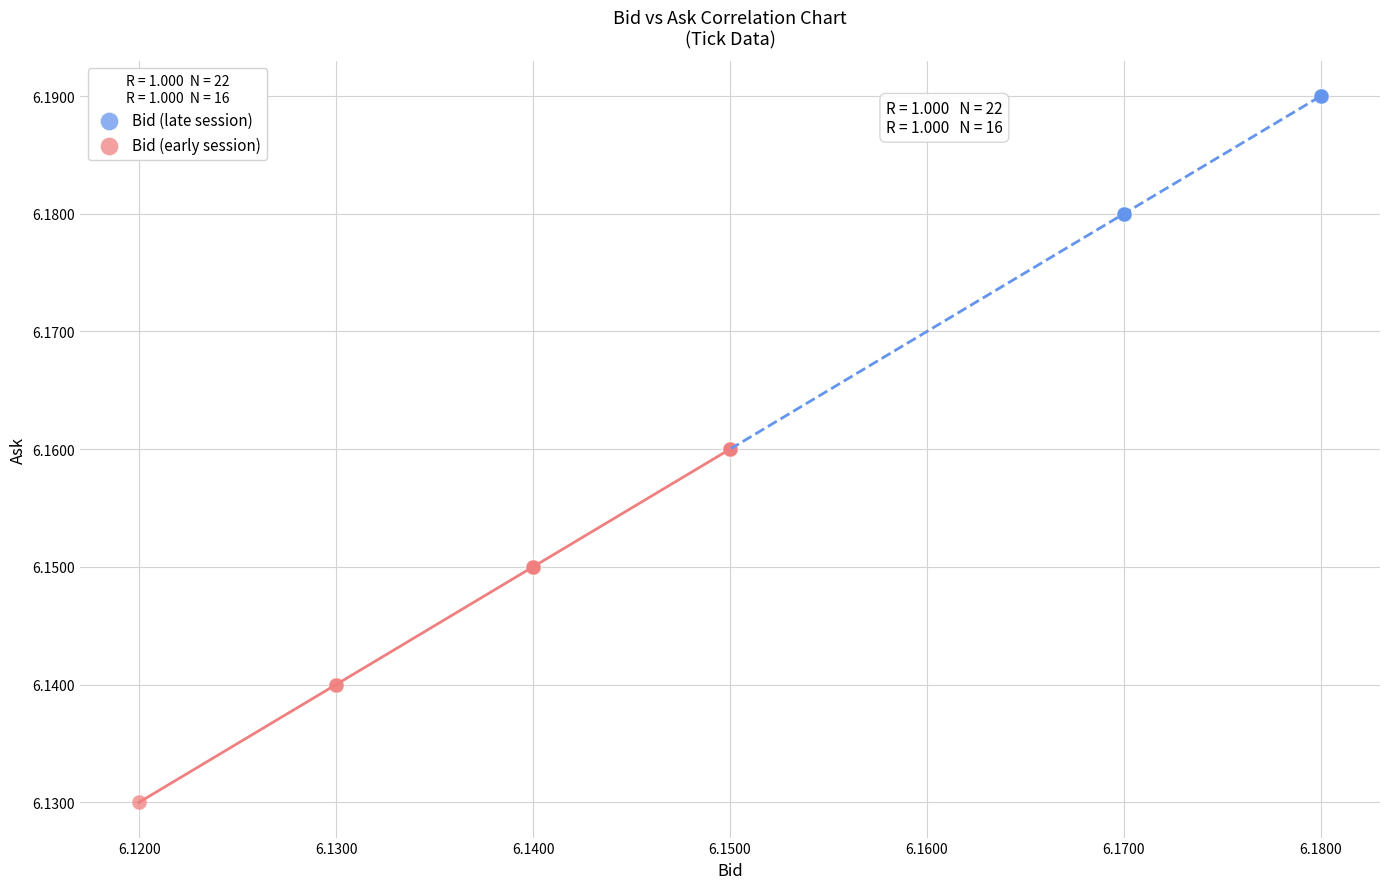

What are all the series names shown in the legend?

Bid (late session), Bid (early session)